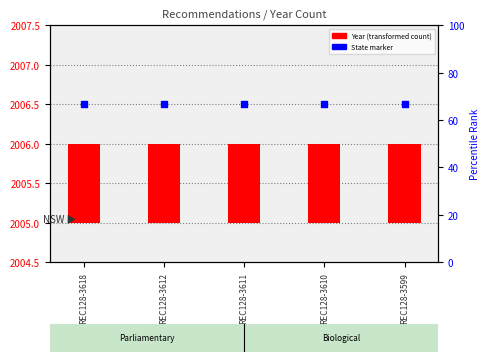

Which series has the largest total across all categories?

State marker